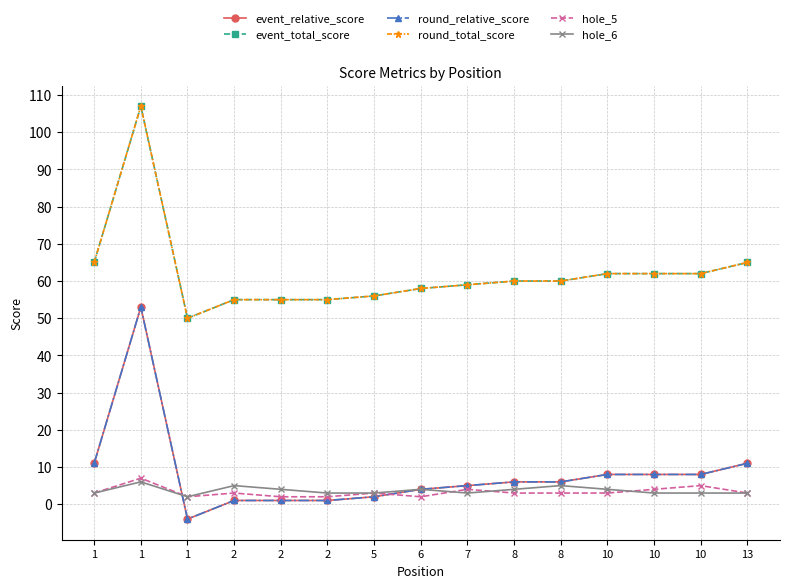

Where is the first local minimum for hole_5?

1